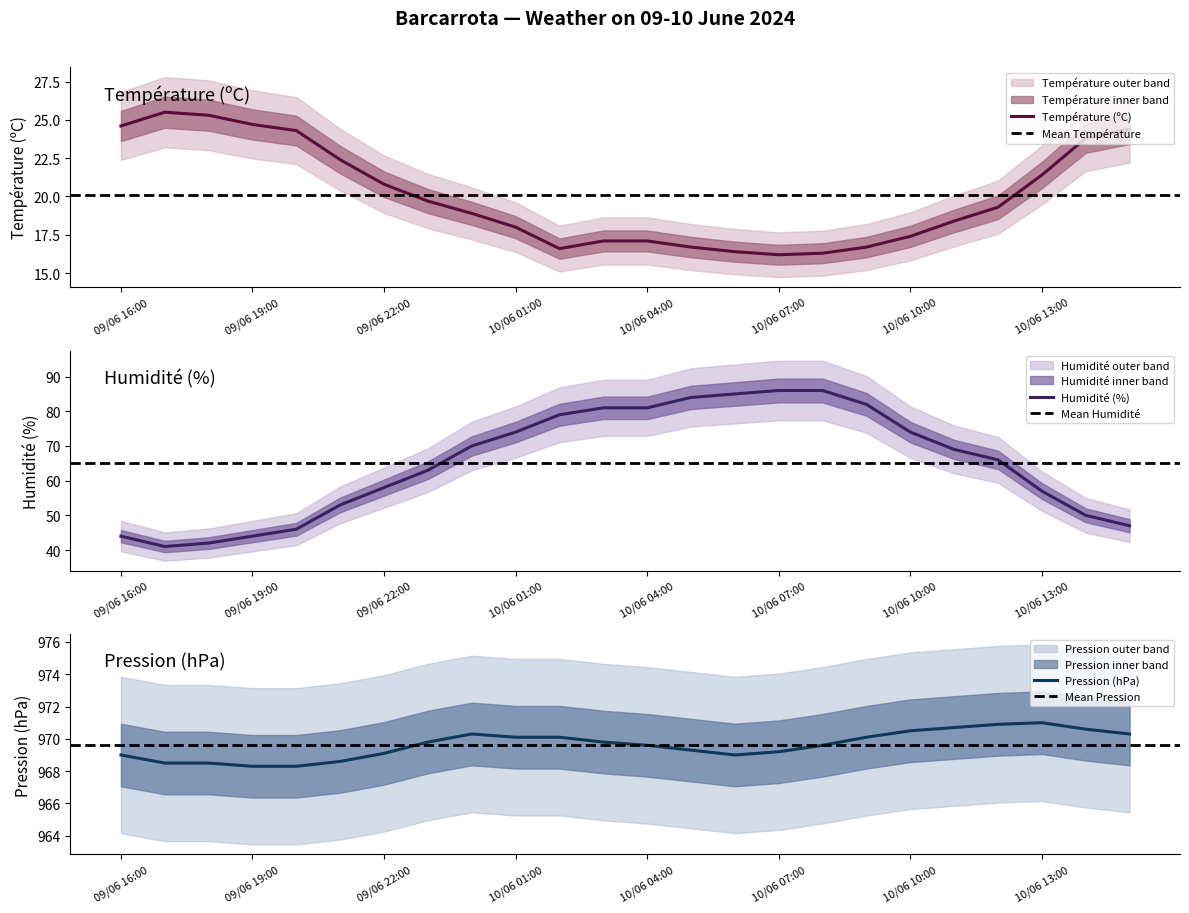

How many values in the Humidité (%) series are below 69?

12